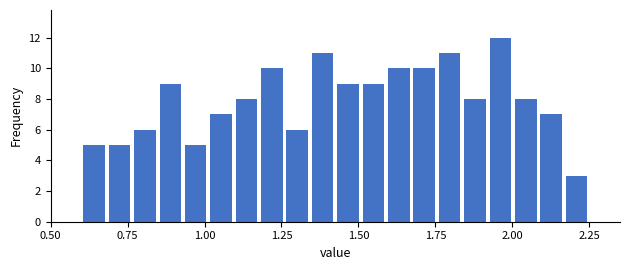

Read against the x-axis, roughly where is the centre of the tallest bar?

1.95